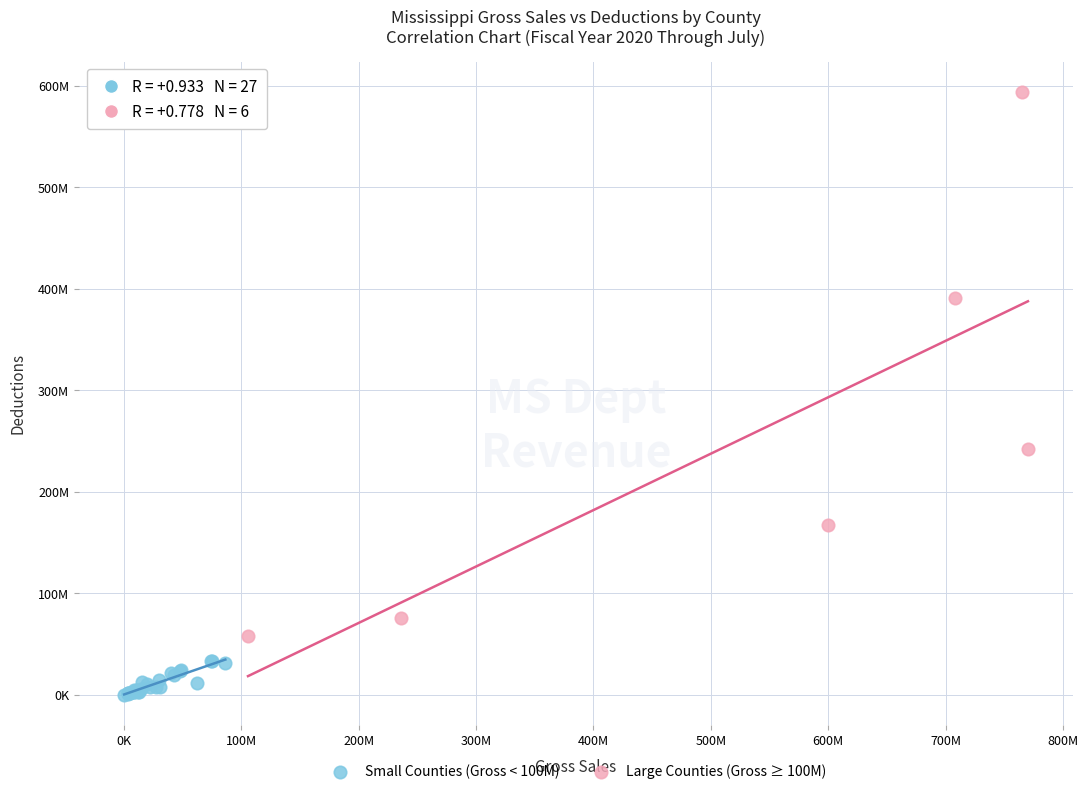

Which series contains the highest Y value?

Large Counties (Gross ≥ 100M)